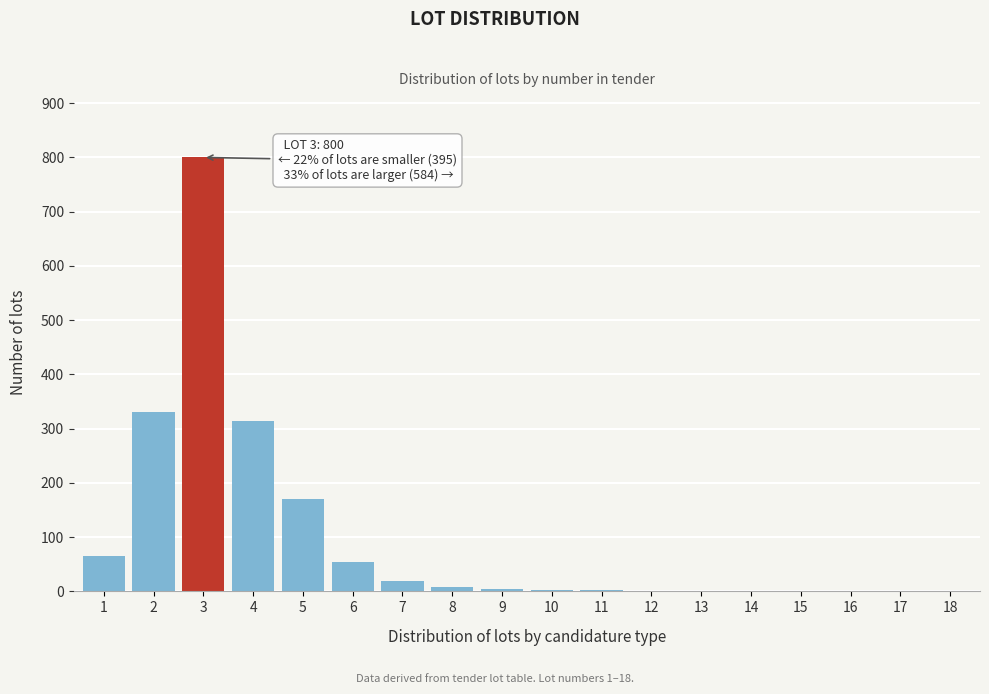

What is the sum of all values?

1779